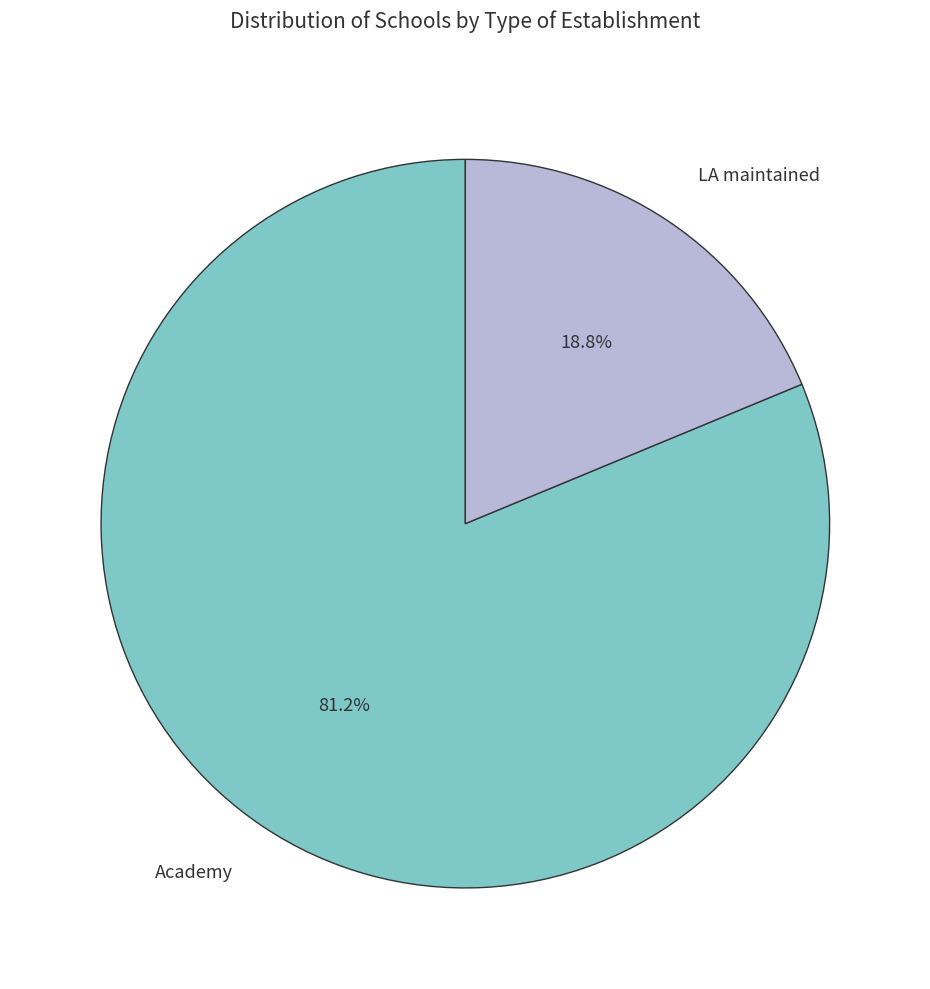

Combined, what portion of the pie is Academy and LA maintained?

100.0%